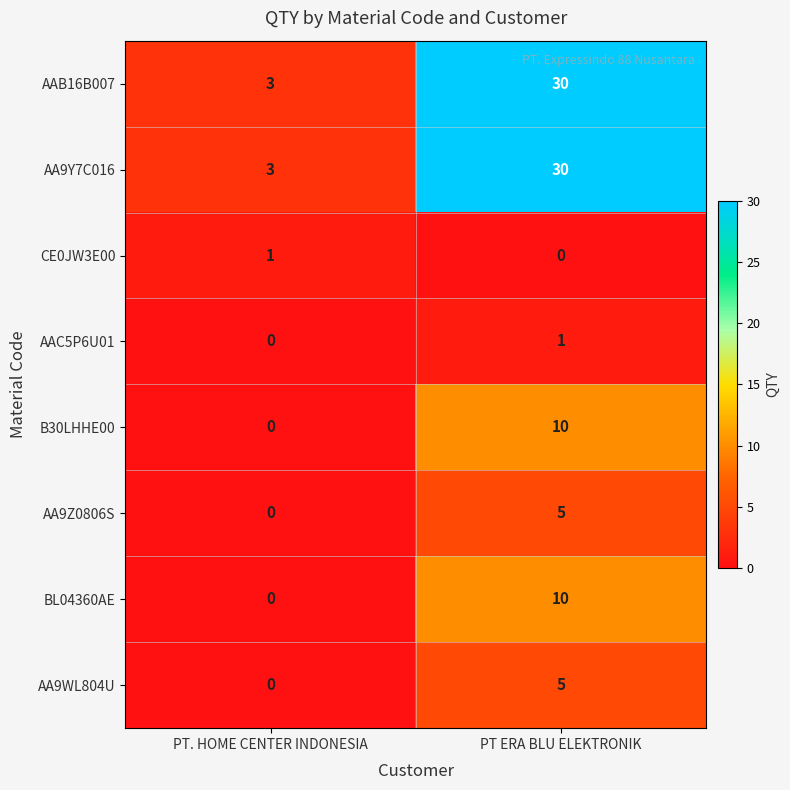

Reading left to right, list all the values displayed in this chart.

AAB16B007: PT. HOME CENTER INDONESIA=3	PT ERA BLU ELEKTRONIK=30
AA9Y7C016: PT. HOME CENTER INDONESIA=3	PT ERA BLU ELEKTRONIK=30
CE0JW3E00: PT. HOME CENTER INDONESIA=1	PT ERA BLU ELEKTRONIK=0
AAC5P6U01: PT. HOME CENTER INDONESIA=0	PT ERA BLU ELEKTRONIK=1
B30LHHE00: PT. HOME CENTER INDONESIA=0	PT ERA BLU ELEKTRONIK=10
AA9Z0806S: PT. HOME CENTER INDONESIA=0	PT ERA BLU ELEKTRONIK=5
BL04360AE: PT. HOME CENTER INDONESIA=0	PT ERA BLU ELEKTRONIK=10
AA9WL804U: PT. HOME CENTER INDONESIA=0	PT ERA BLU ELEKTRONIK=5